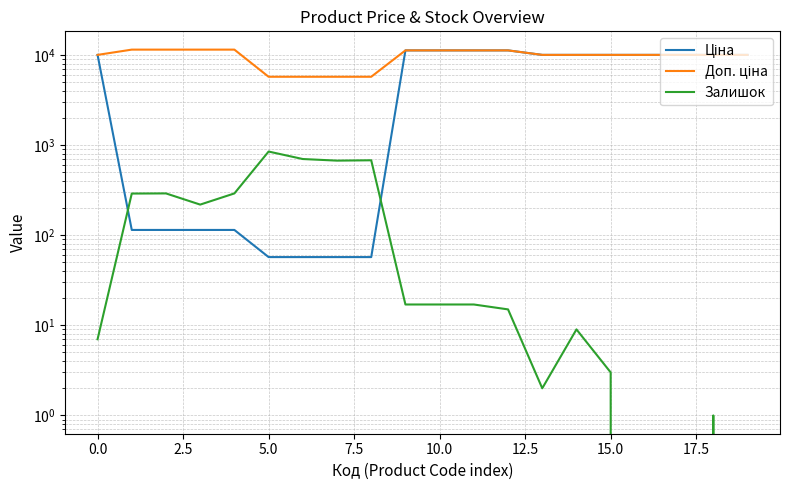

How many lines are shown in the chart?

3